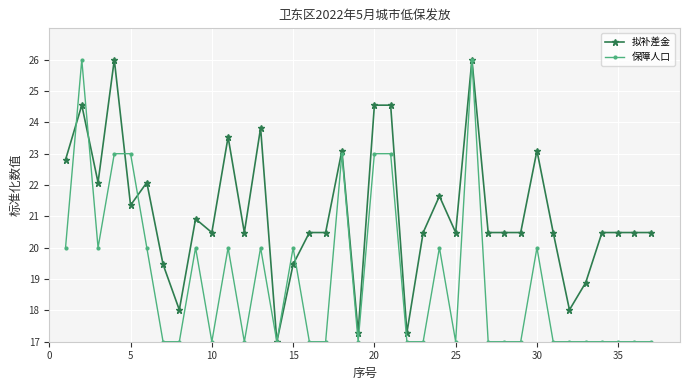

What is the difference between the second highest and minimum values in the 保障人口 series?

9.0